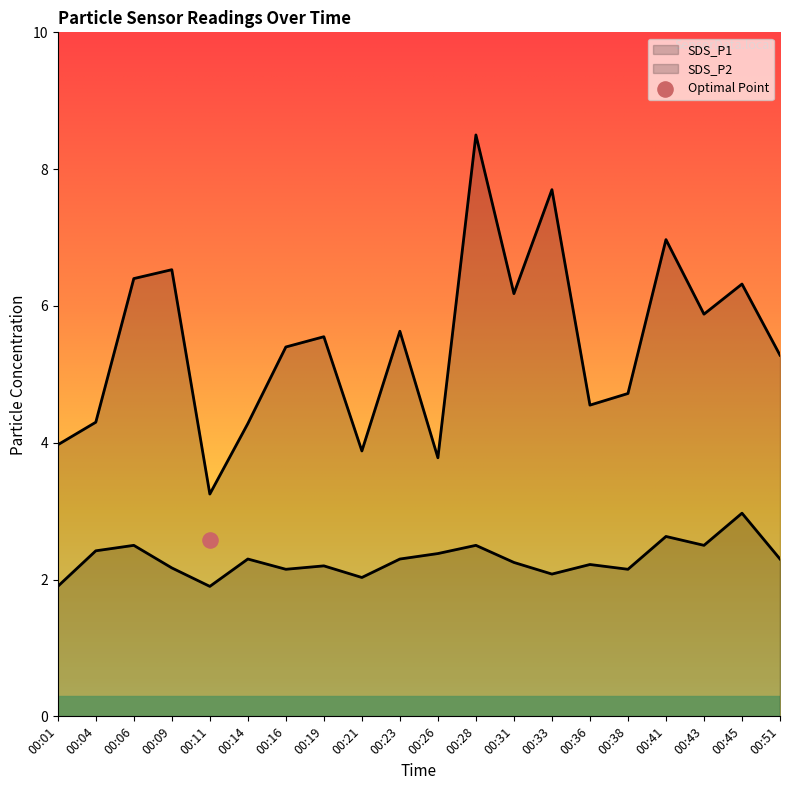

What is the total value across all series at 00:06?

8.9